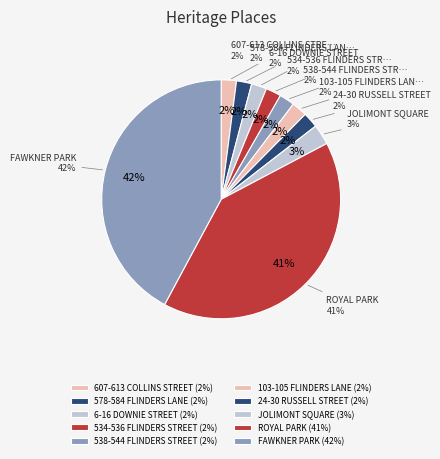

Which slice is the smallest?

607-613 COLLINS STREET